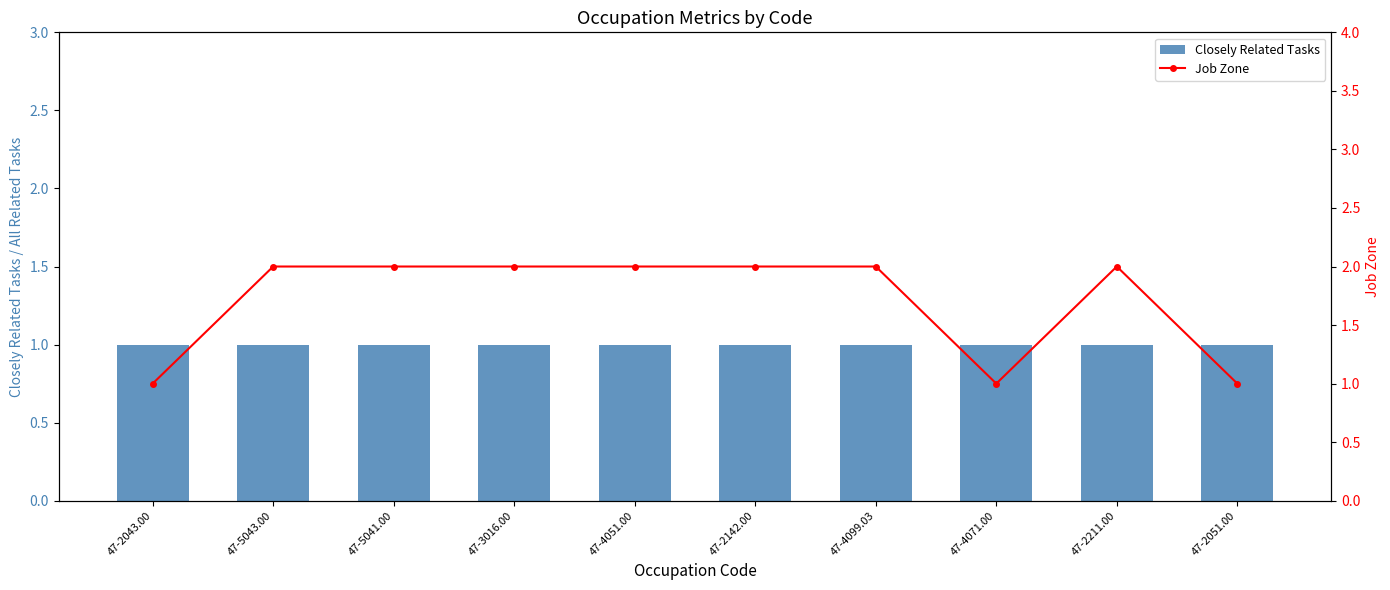

What are all the series names shown in the legend?

Closely Related Tasks, Job Zone